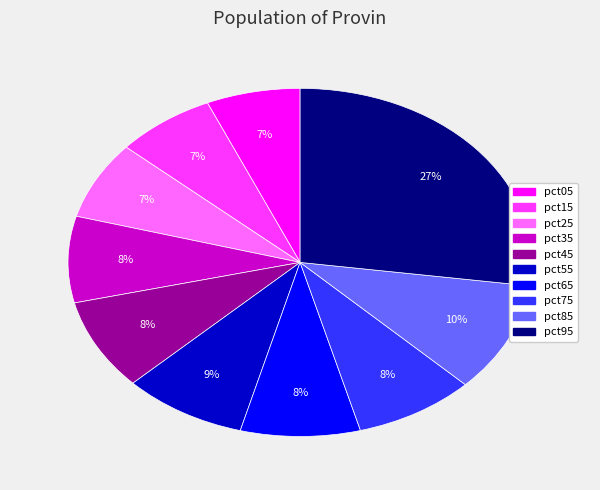

Count the number of slices in the pie.

10